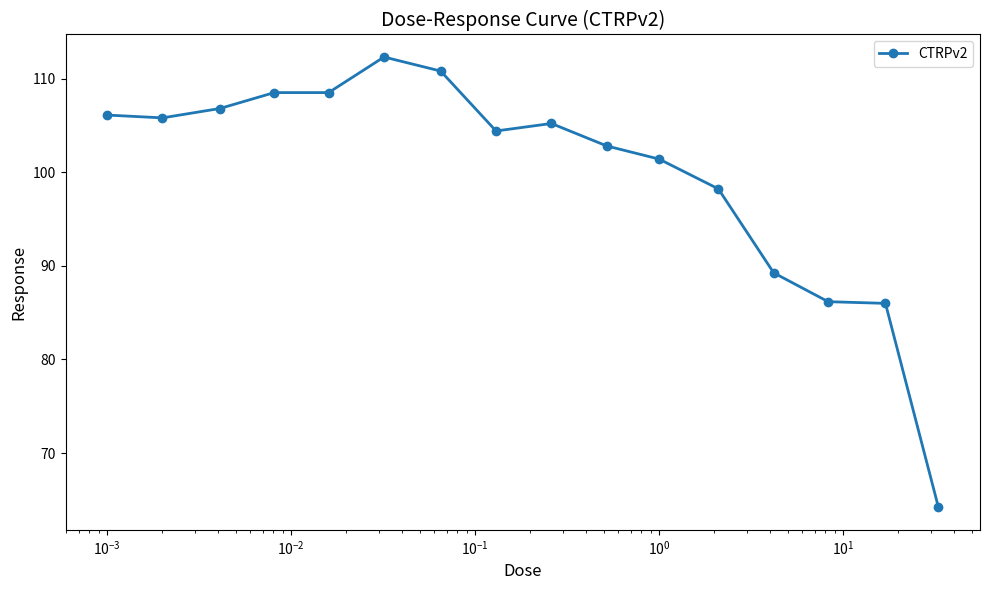

What is the average value?

99.8